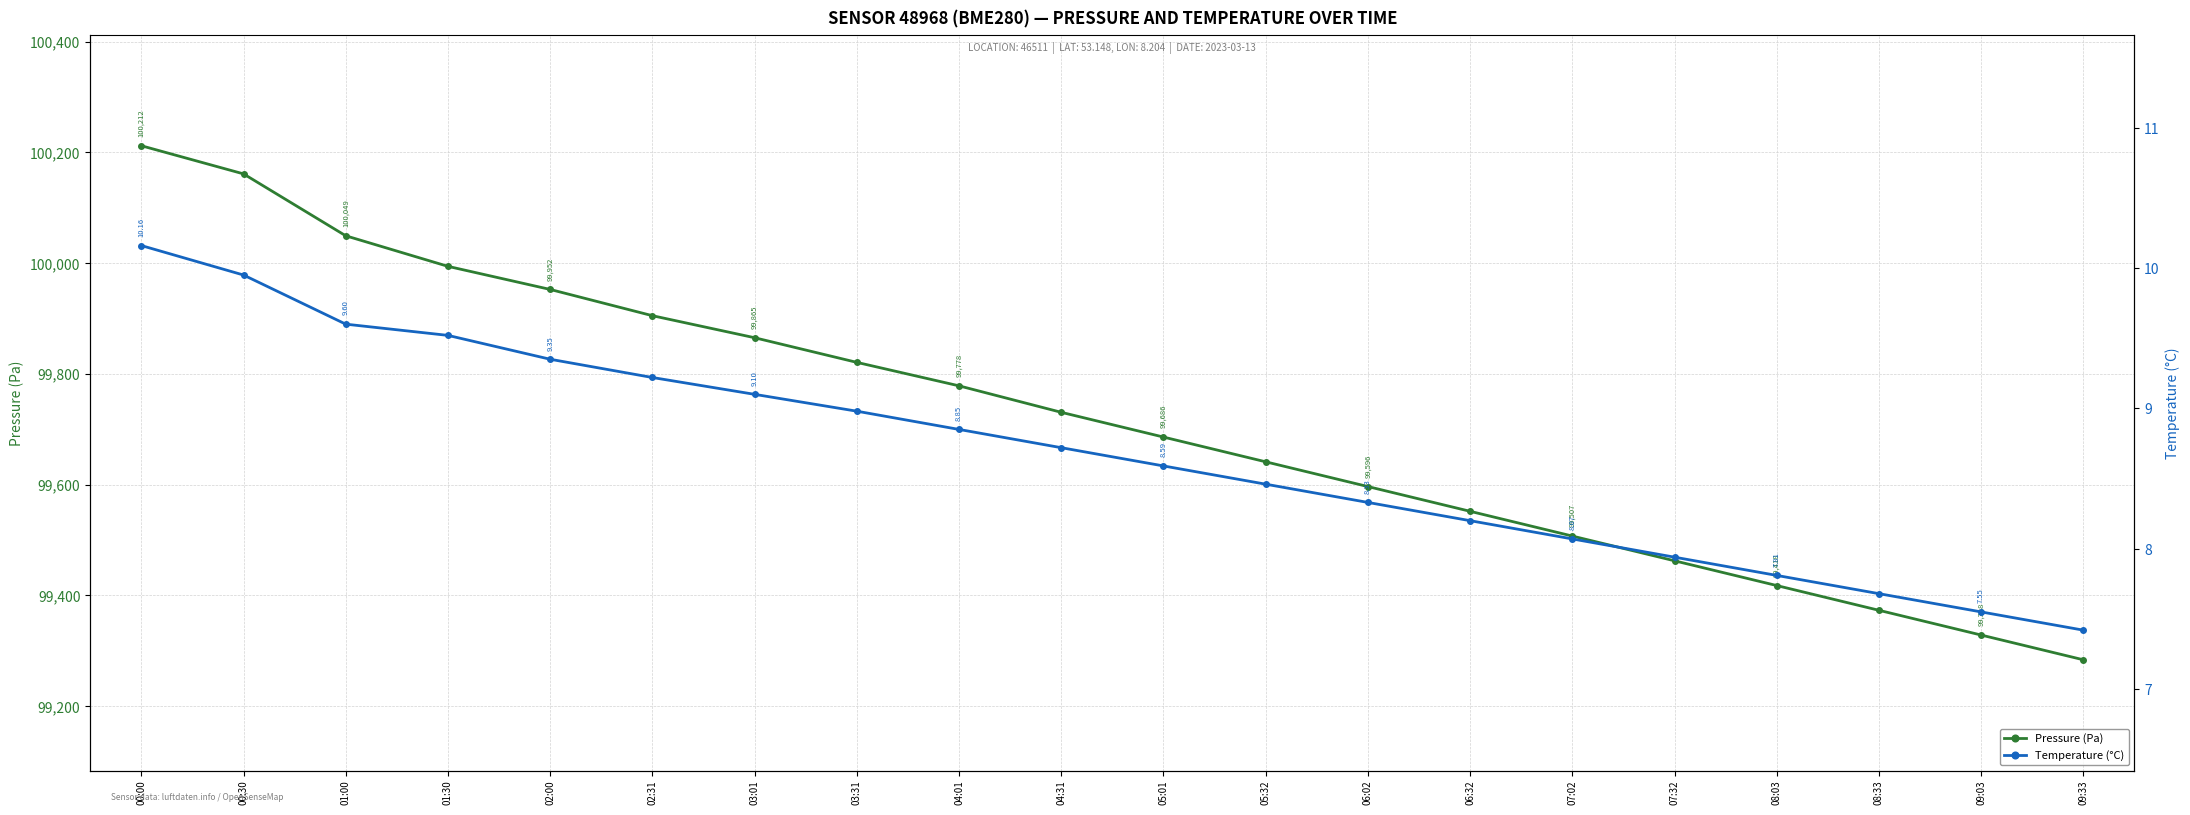

Reading left to right, extract all data points from this chart.

Pressure (Pa): 100212.1	100161.2	100049.4	99994.2	99952.5	99905.1	99865.3	99820.8	99778.4	99730.6	99685.9	99641.2	99596.5	99551.8	99507.1	99462.4	99417.7	99373.0	99328.3	99283.6
Temperature (°C): 10.2	9.9	9.6	9.5	9.3	9.2	9.1	9.0	8.8	8.7	8.6	8.5	8.3	8.2	8.1	7.9	7.8	7.7	7.5	7.4